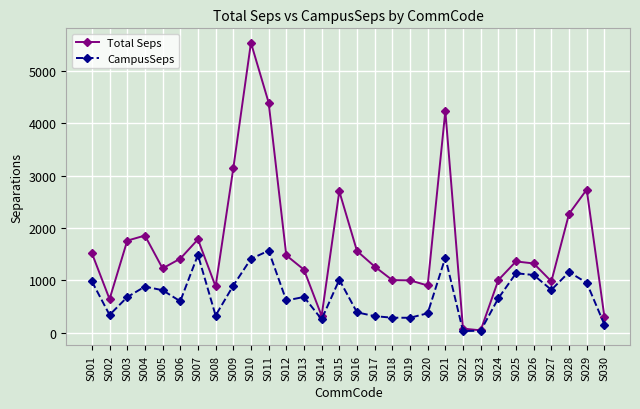

Which series has the widest spread of values?

Total Seps